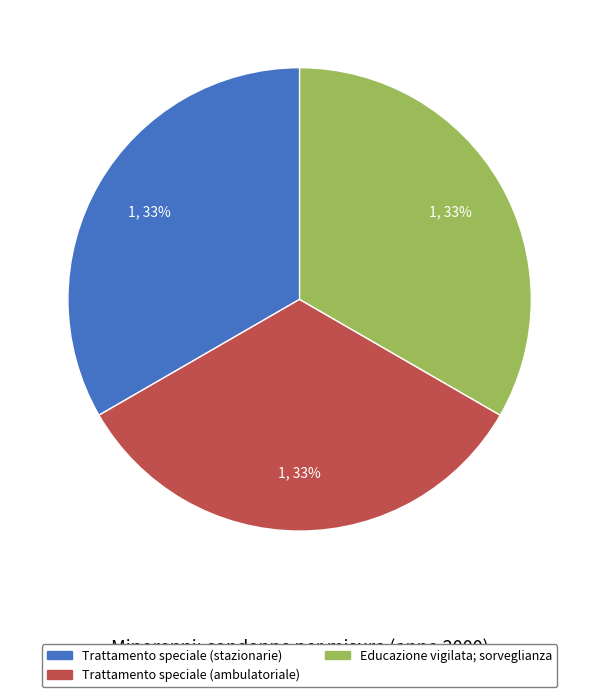

To the nearest percent, what portion does Educazione vigilata; sorveglianza represent?

33%